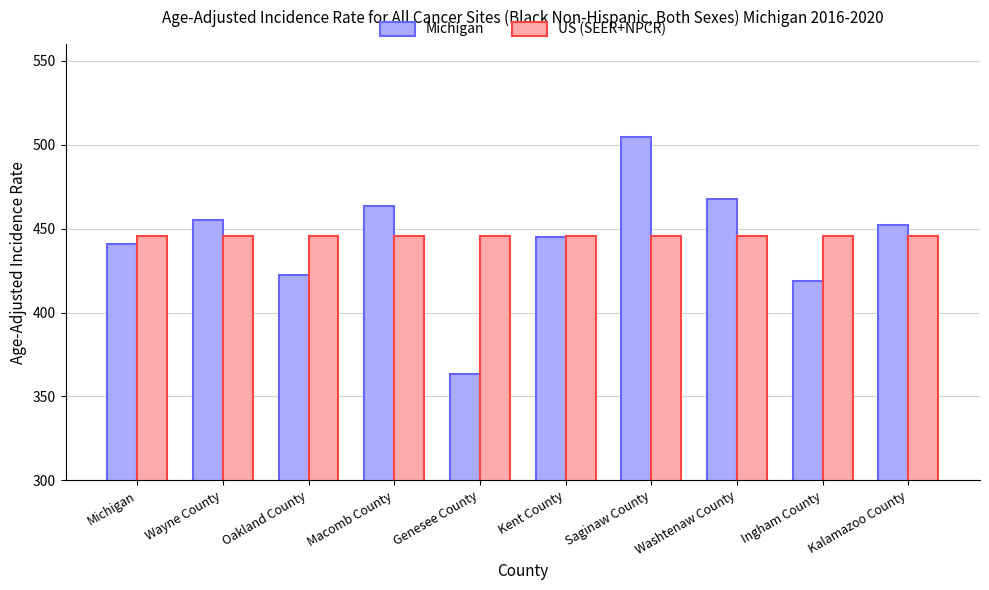

Which series has the largest total across all categories?

US (SEER+NPCR)